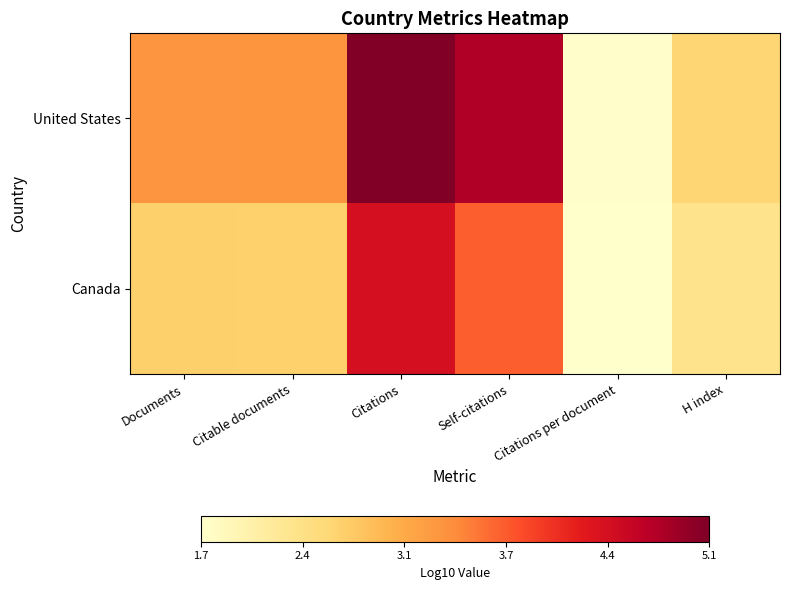

How many data points does each series have?

6